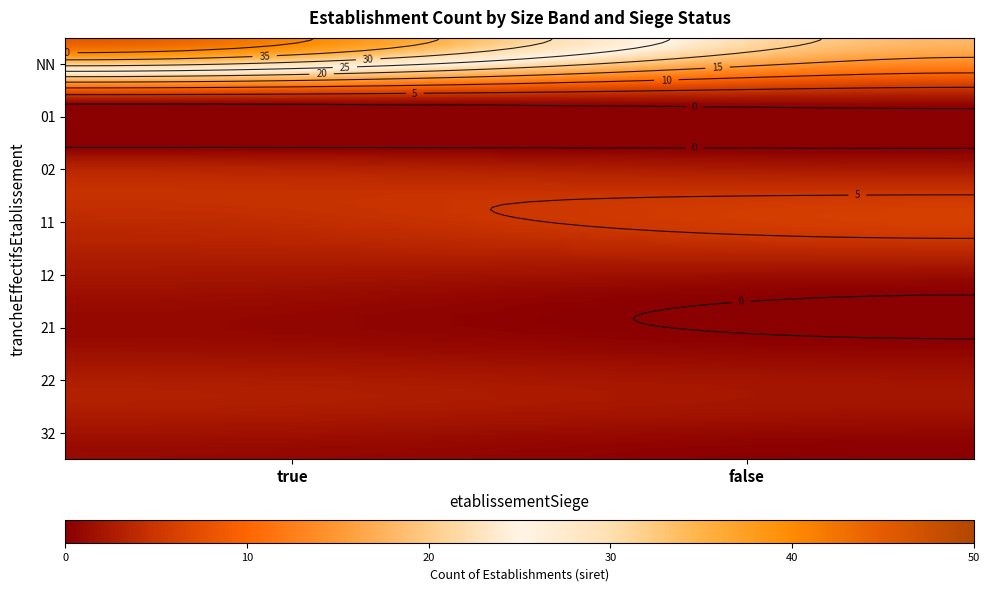

Reading left to right, list all the values displayed in this chart.

NN_true=45	NN_false=18	01_true=3	01_false=2	02_true=2	02_false=1	11_true=4	11_false=6	12_true=2	12_false=1	21_true=1	21_false=0	22_true=3	22_false=2	32_true=1	32_false=0